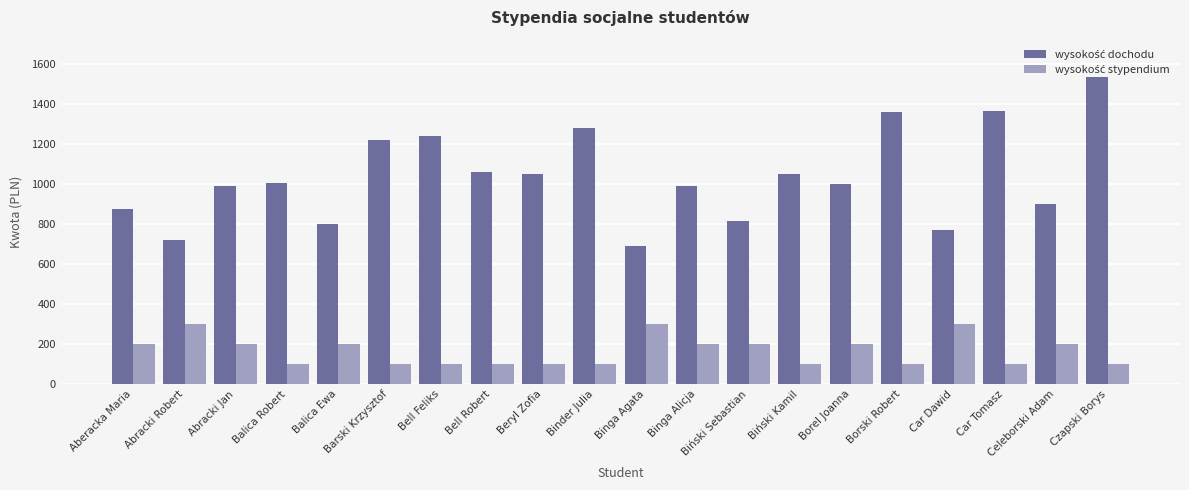

What is the maximum value shown in the chart?

1535.0